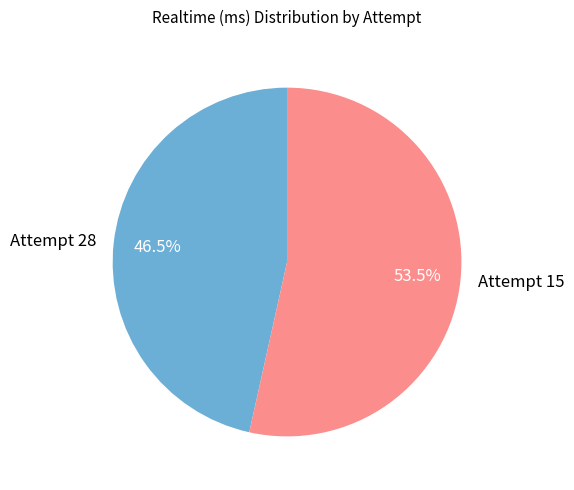

Rank the categories by value from lowest to highest.

Attempt 28, Attempt 15